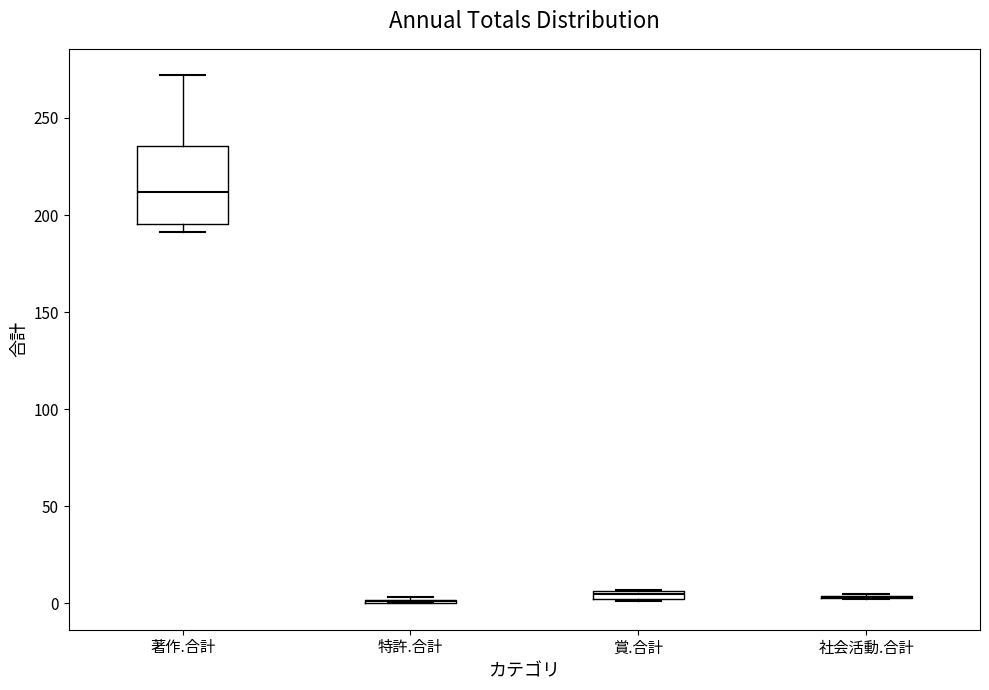

Which box is the tallest, from its lower edge to its upper edge?

著作.合計